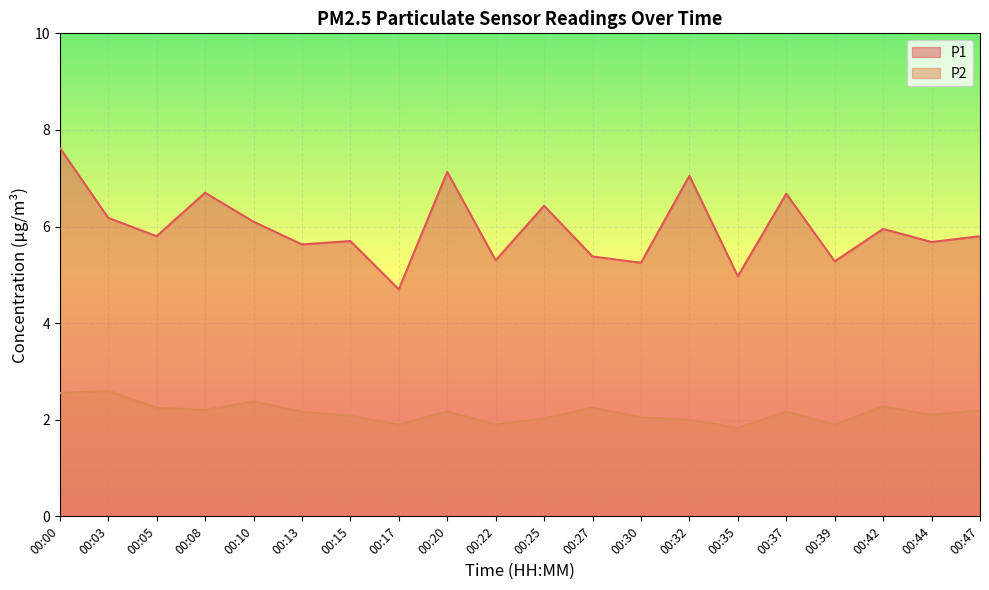

At which category does the chart reach its peak across all series?

00:00